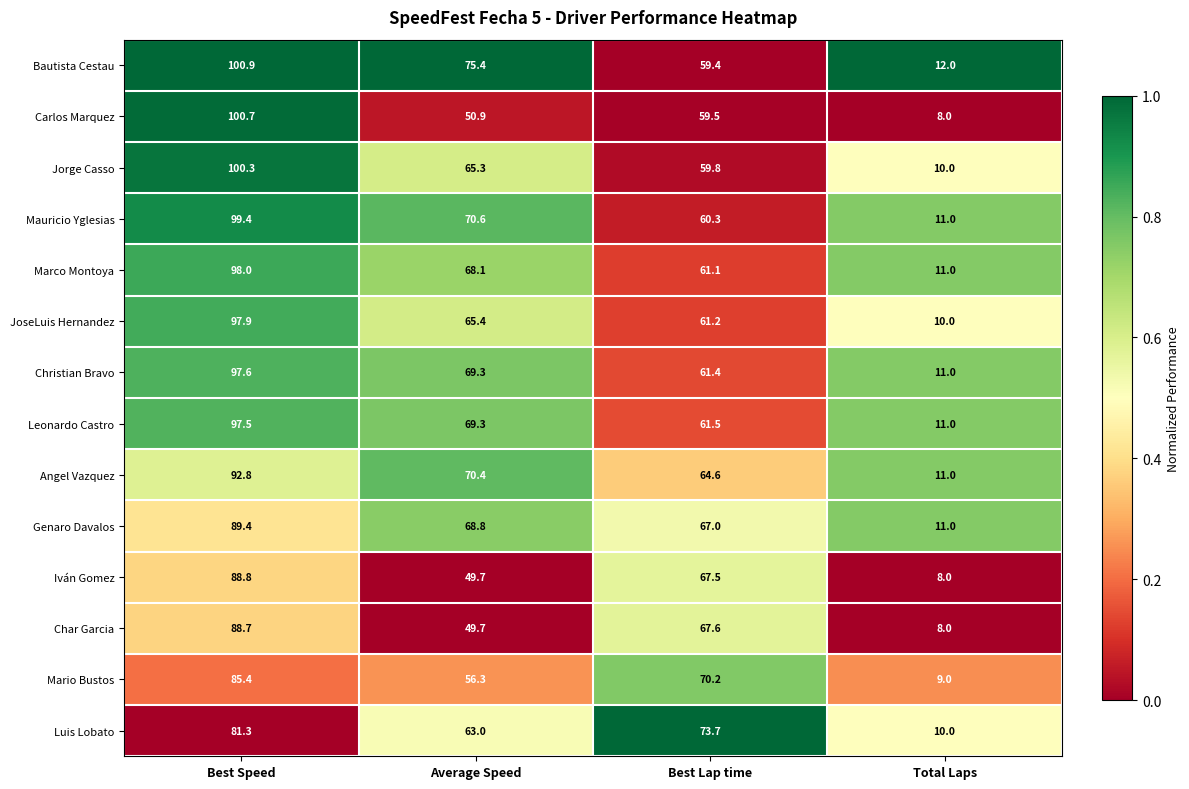

At which category is the sum across all series the highest?

Best Speed